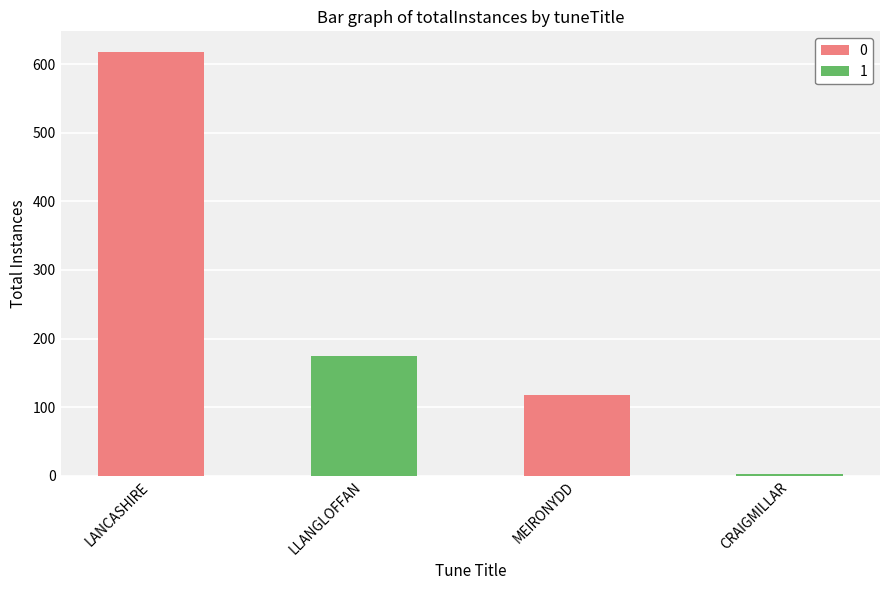

What position from the right is MEIRONYDD?

2